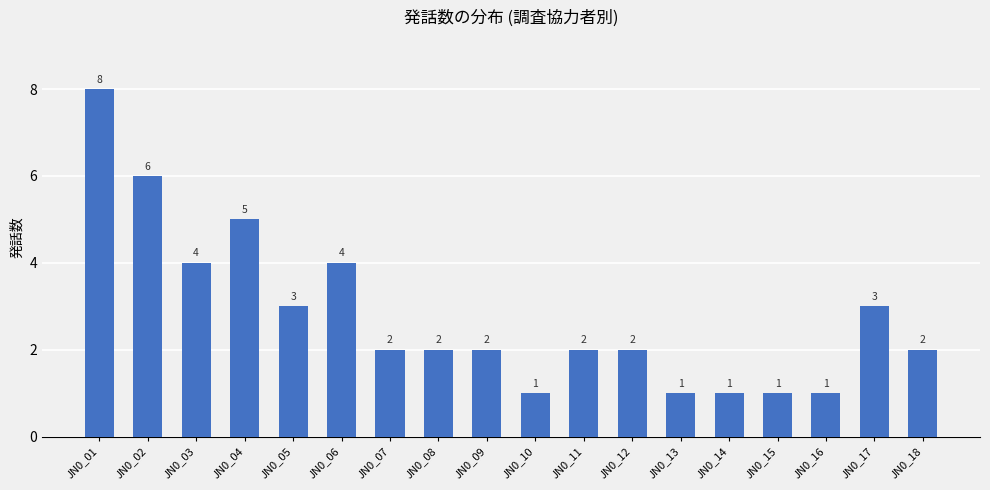

What is the maximum value shown in the chart?

8